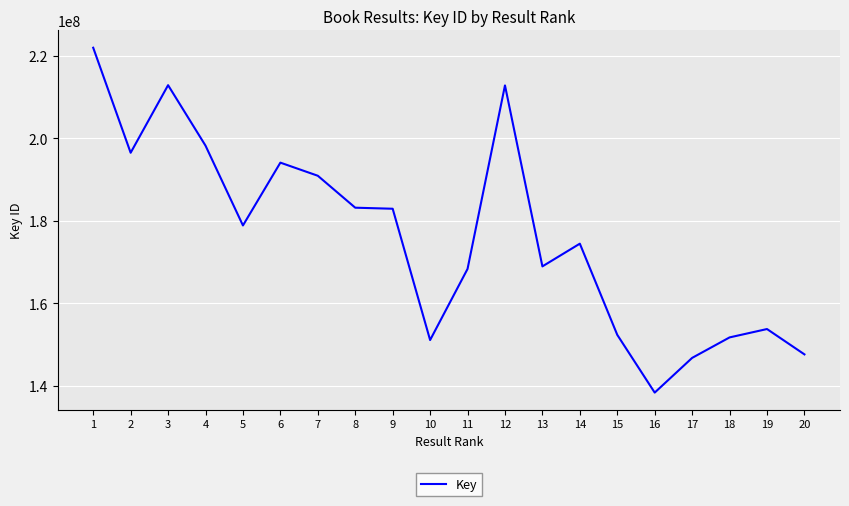

Is it true that the value at 7 is 190923345?

True